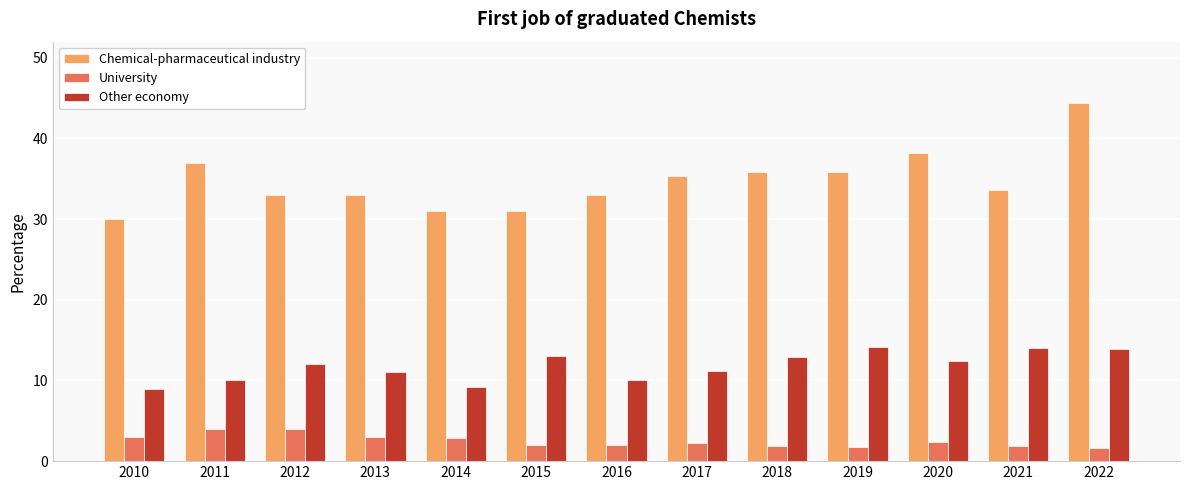

What is the maximum value for Other economy?

14.2